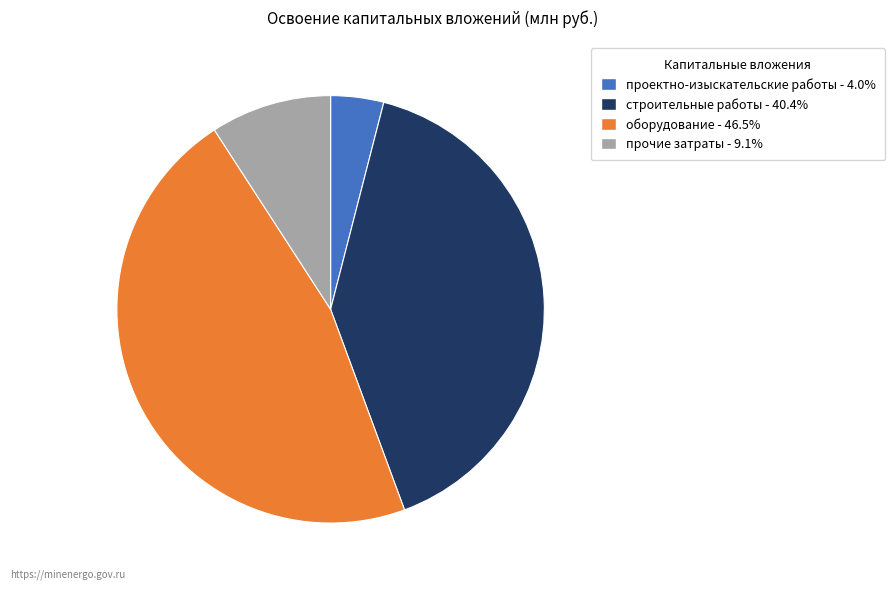

Is оборудование the majority of the pie?

No